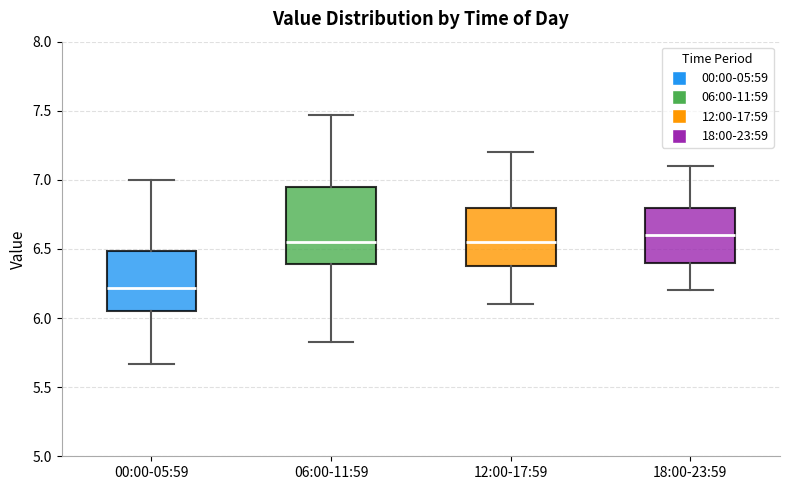

Reading left to right, read every box against the y-axis: the position of its median line, the range the box covers, and the ends of its whiskers. The values are not printed on the chart, so give them approximately, as read against the axis.

00:00-05:59: median 6.20, box 6.05 to 6.50, whiskers 5.65 to 7.00
06:00-11:59: median 6.55, box 6.40 to 6.95, whiskers 5.85 to 7.45
12:00-17:59: median 6.55, box 6.40 to 6.80, whiskers 6.10 to 7.20
18:00-23:59: median 6.60, box 6.40 to 6.80, whiskers 6.20 to 7.10